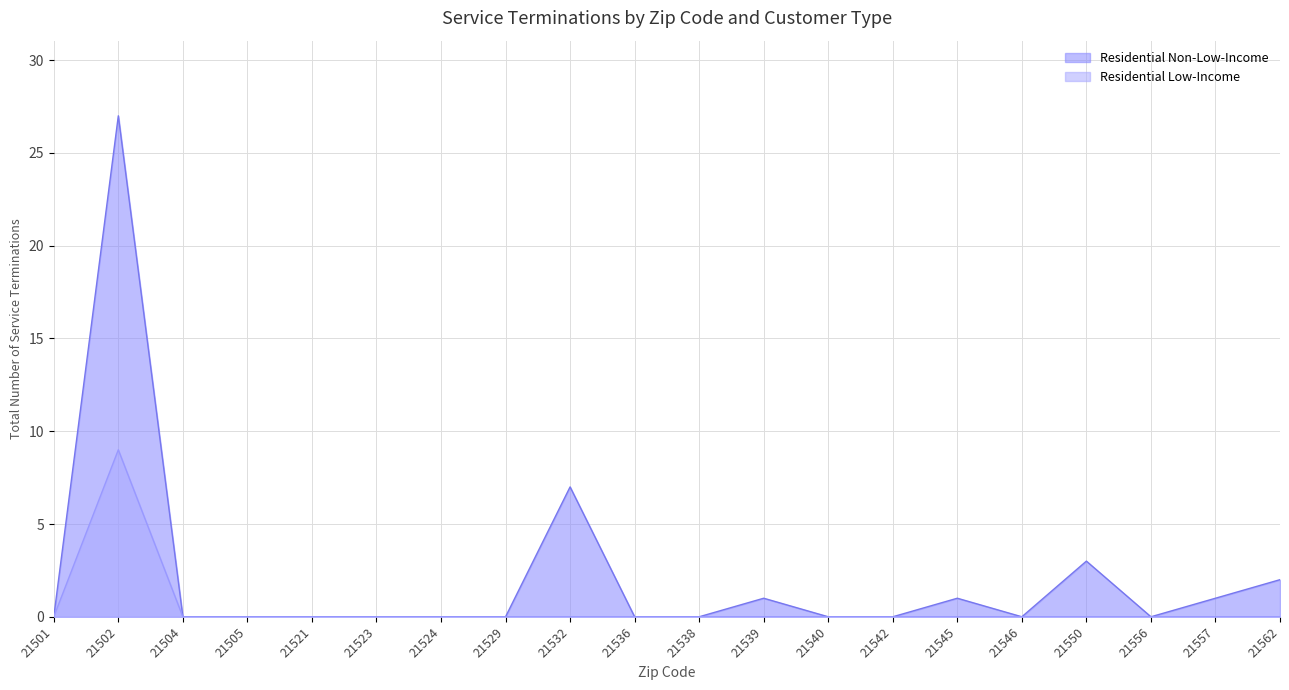

Where is the first local maximum for Residential Low-Income?

21502